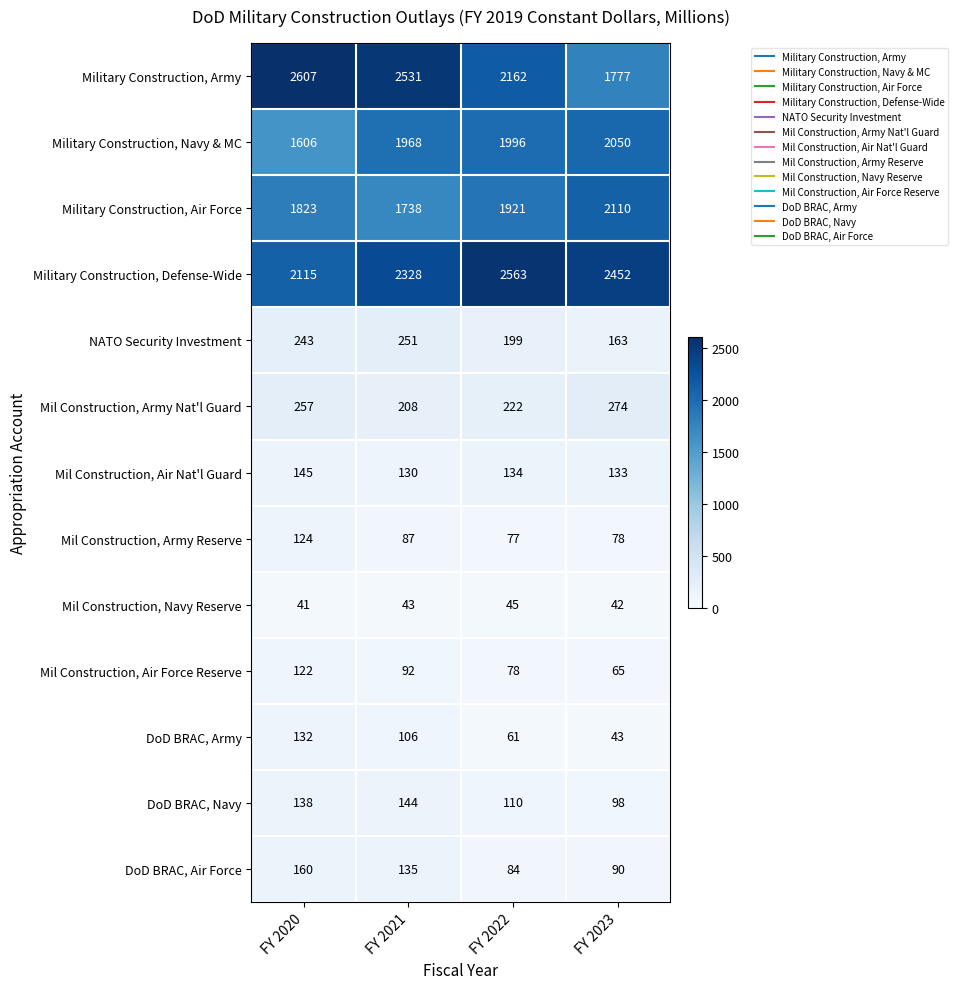

What is the minimum value shown in the chart?

41